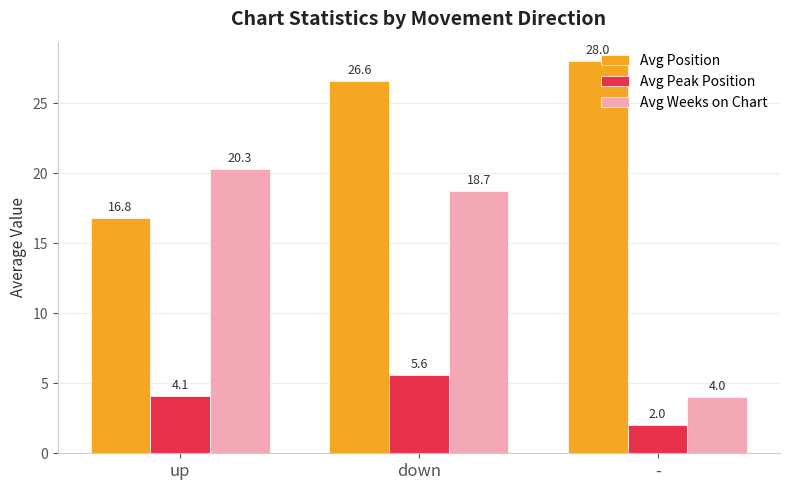

What are all the series names shown in the legend?

Avg Position, Avg Peak Position, Avg Weeks on Chart